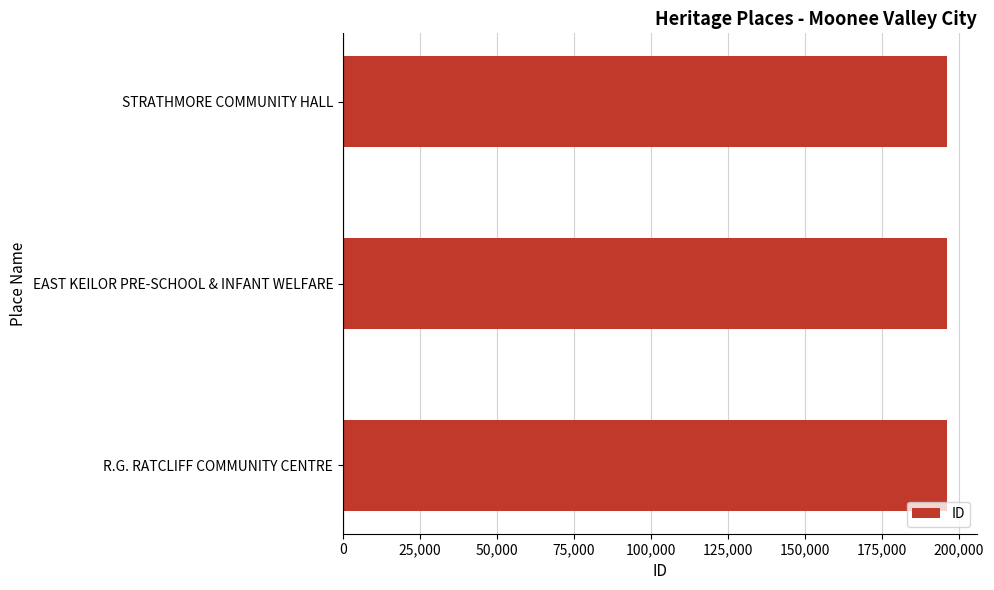

What is the ratio of the value at R.G. RATCLIFF COMMUNITY CENTRE to the value at STRATHMORE COMMUNITY HALL?

1.0